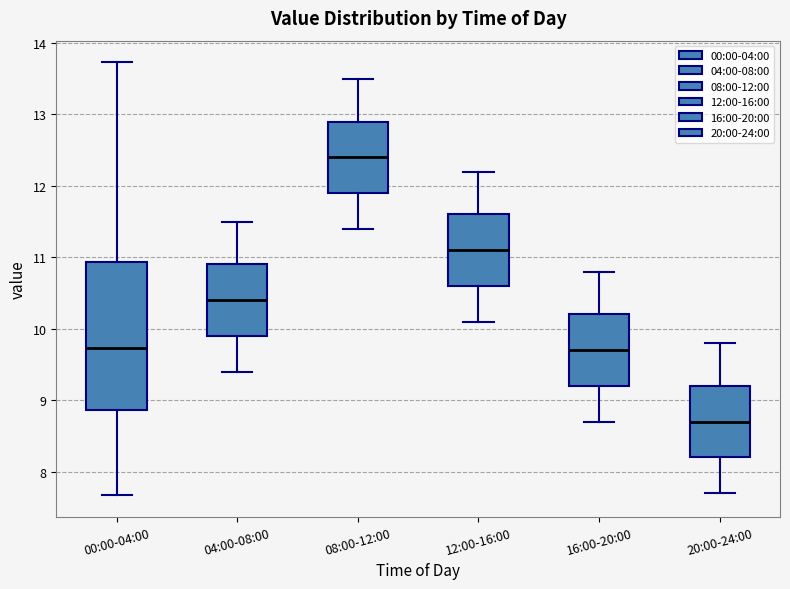

Comparing the boxes themselves (not the whiskers), which one is the tallest?

00:00-04:00